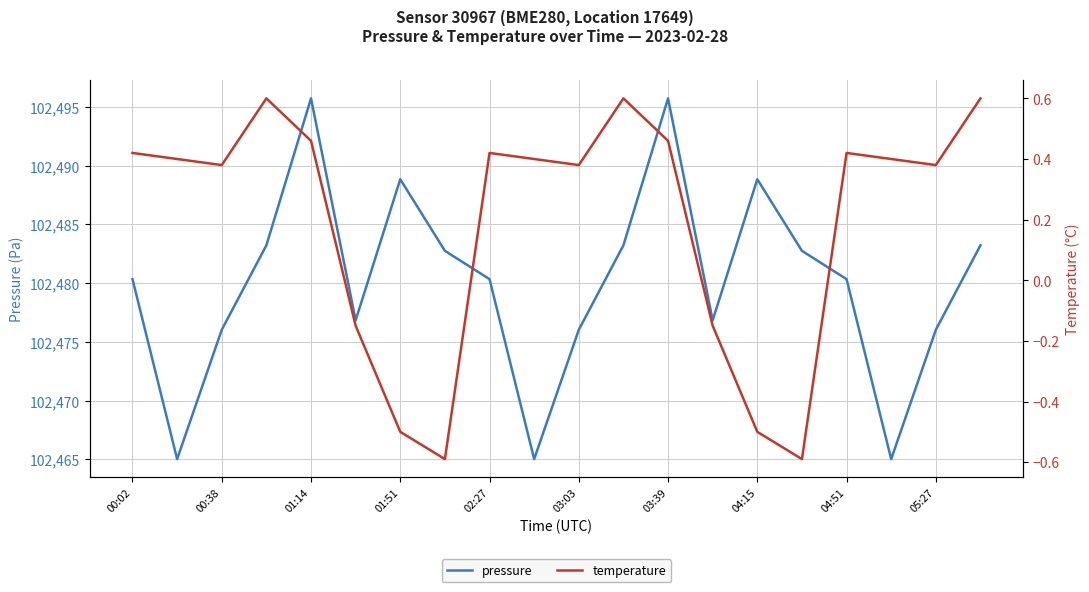

In pressure, how many points are higher than both neighbors (excluding endpoints)?

4